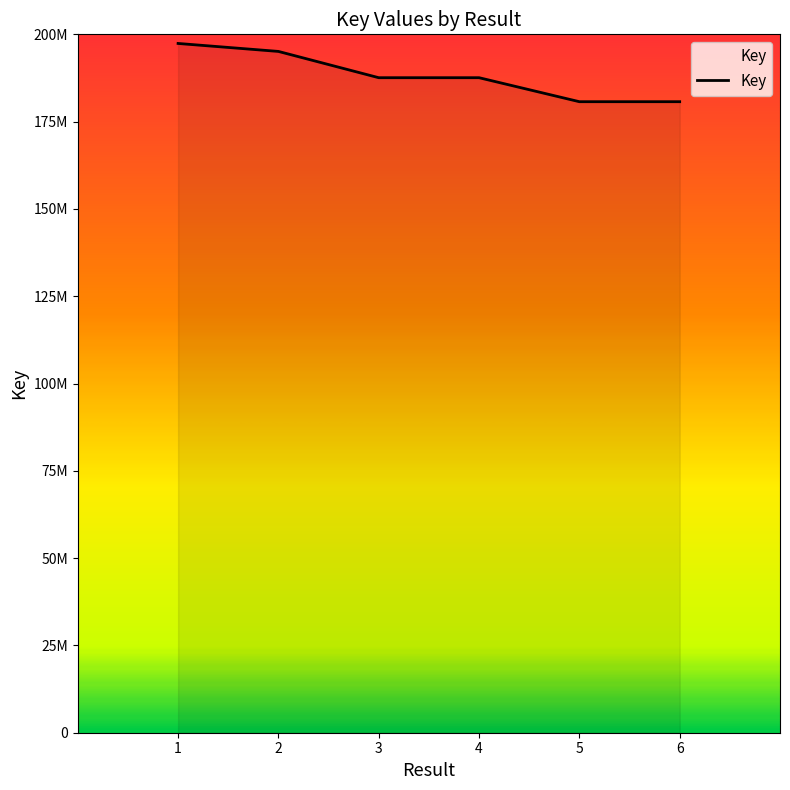

Which has a higher value, 4 or 2?

2